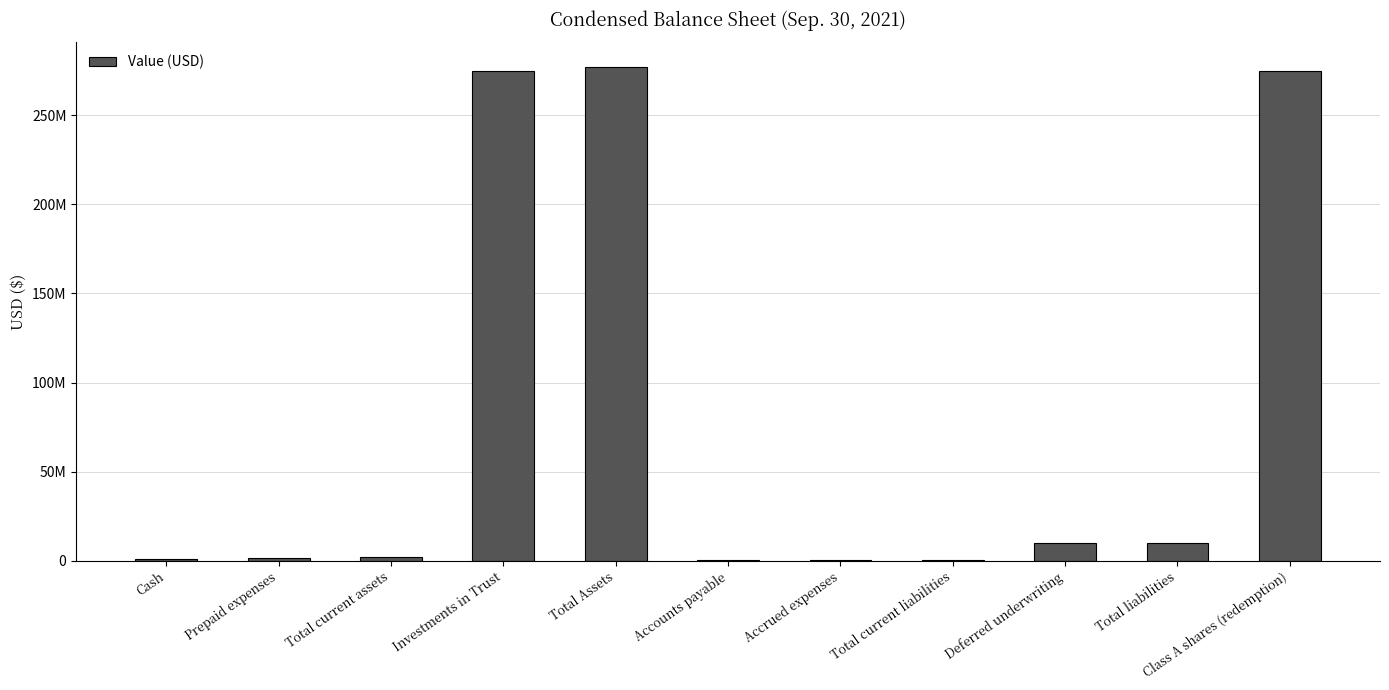

List the labels in order of value, largest first.

Total Assets, Investments in Trust, Class A shares (redemption), Total liabilities, Deferred underwriting, Total current assets, Prepaid expenses, Cash, Total current liabilities, Accrued expenses, Accounts payable